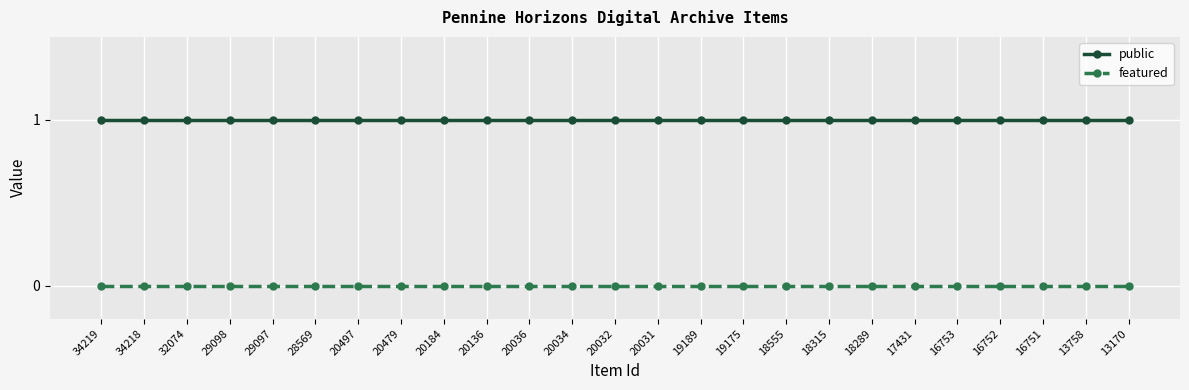

Reading left to right, list all the values displayed in this chart.

public: 34219=1	34218=1	32074=1	29098=1	29097=1	28569=1	20497=1	20479=1	20184=1	20136=1	20036=1	20034=1	20032=1	20031=1	19189=1	19175=1	18555=1	18315=1	18289=1	17431=1	16753=1	16752=1	16751=1	13758=1	13170=1
featured: 34219=0	34218=0	32074=0	29098=0	29097=0	28569=0	20497=0	20479=0	20184=0	20136=0	20036=0	20034=0	20032=0	20031=0	19189=0	19175=0	18555=0	18315=0	18289=0	17431=0	16753=0	16752=0	16751=0	13758=0	13170=0